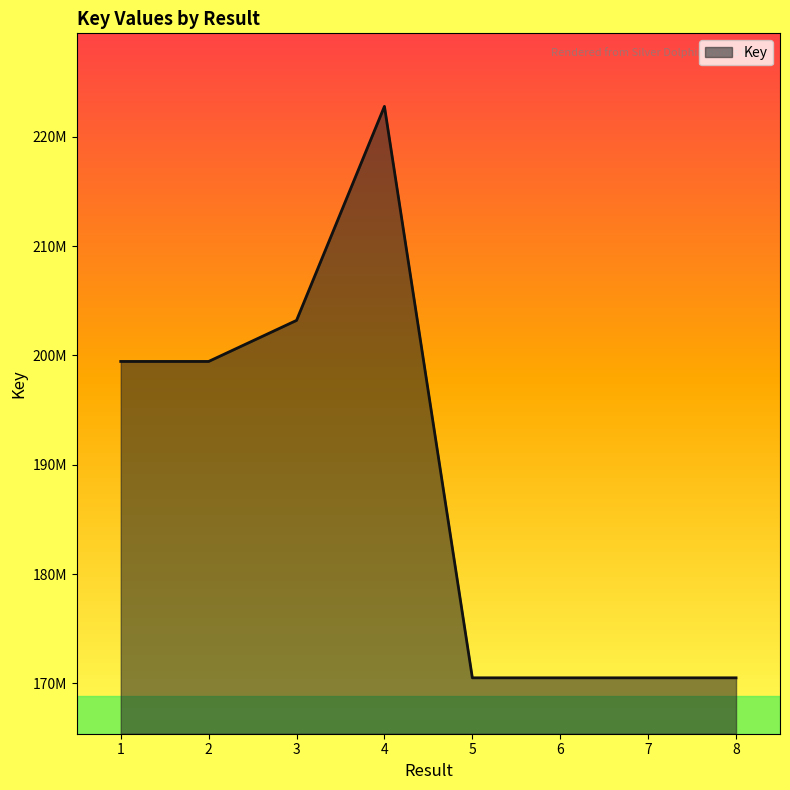

Approximately how many times larger is the value at 5 compared to 7?

1.0